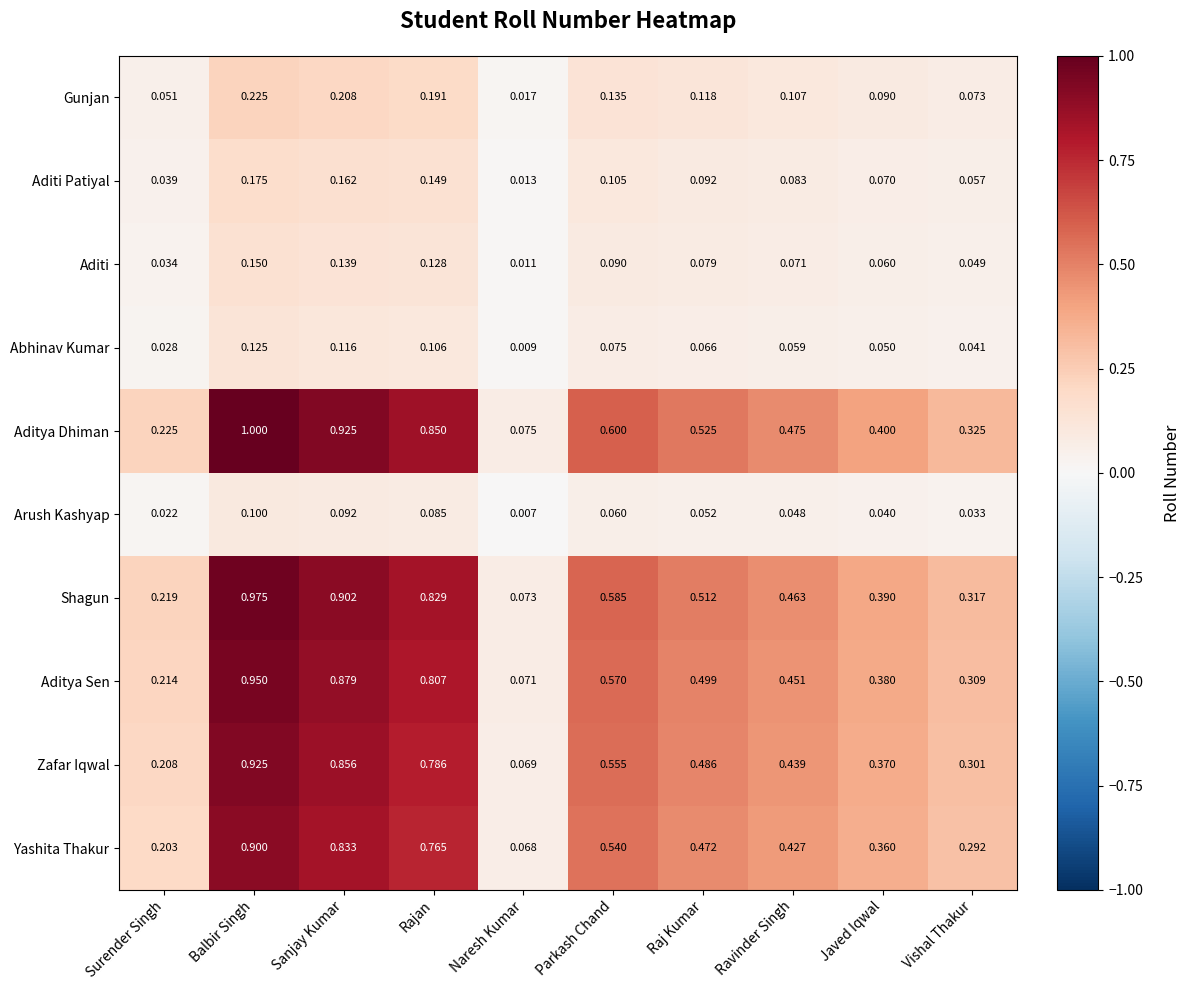

At which label does Abhinav Kumar reach its minimum?

Naresh Kumar